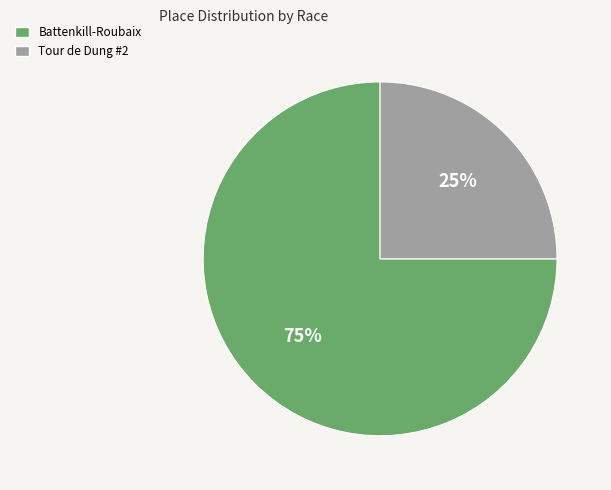

What is the ratio of the value at Battenkill-Roubaix to the value at Tour de Dung #2?

3.0